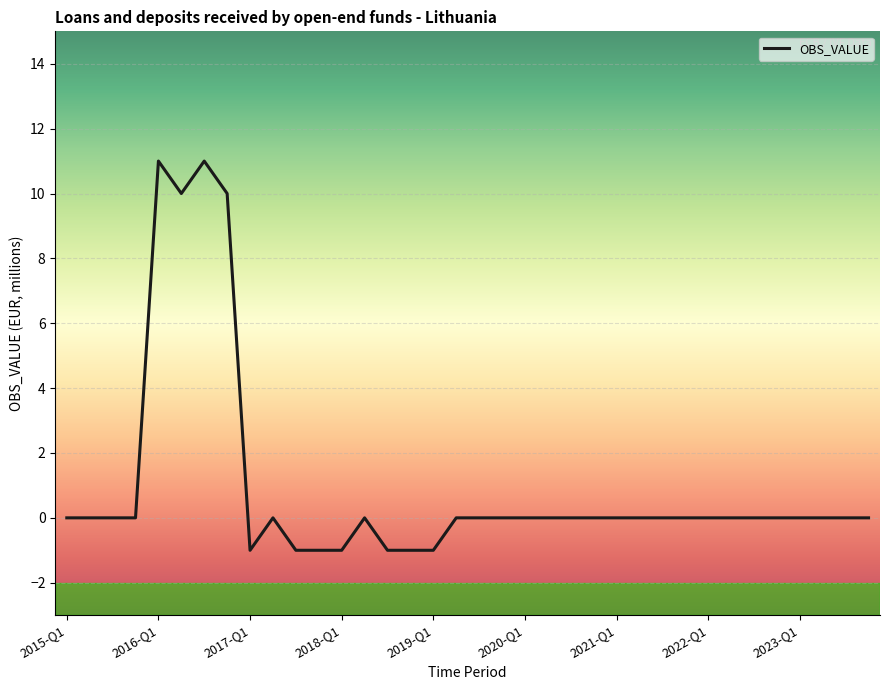

What is the maximum value shown in the chart?

11